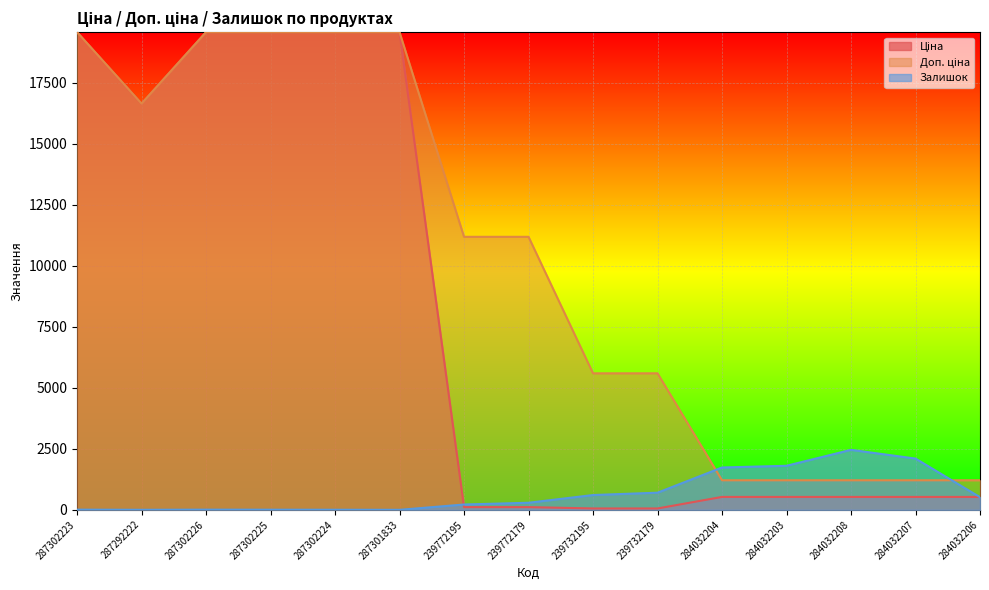

How many data points in Ціна are less than 528?

4